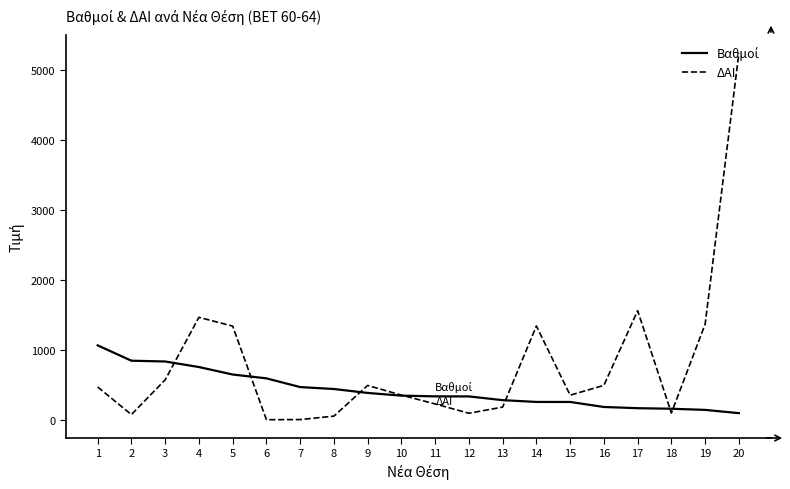

The value of ΔΑΙ at 4 is 2595.3. True or false?

False